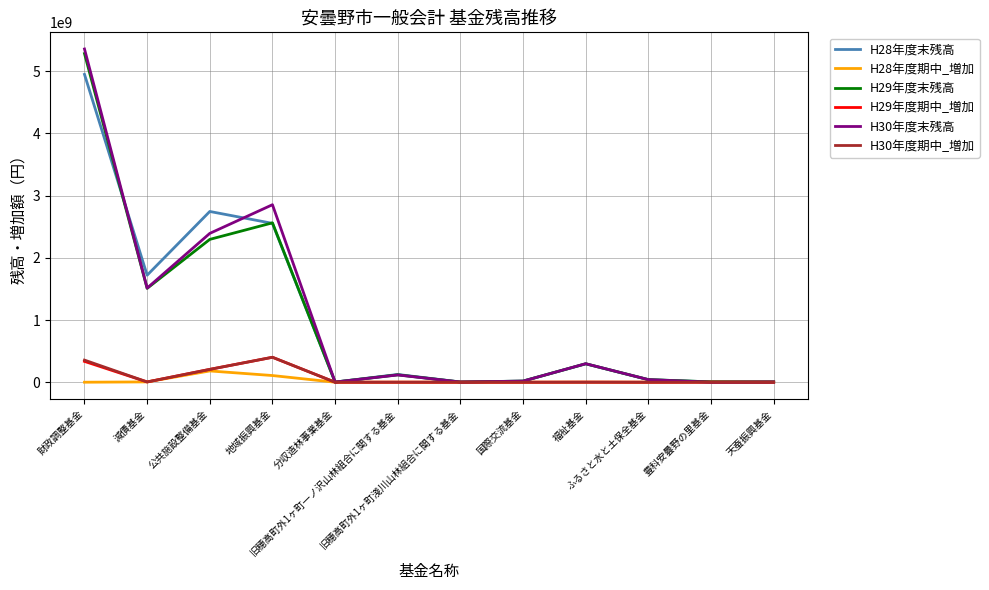

What is the difference between the maximum and minimum values in the H29年度期中_増加 series?

401022986